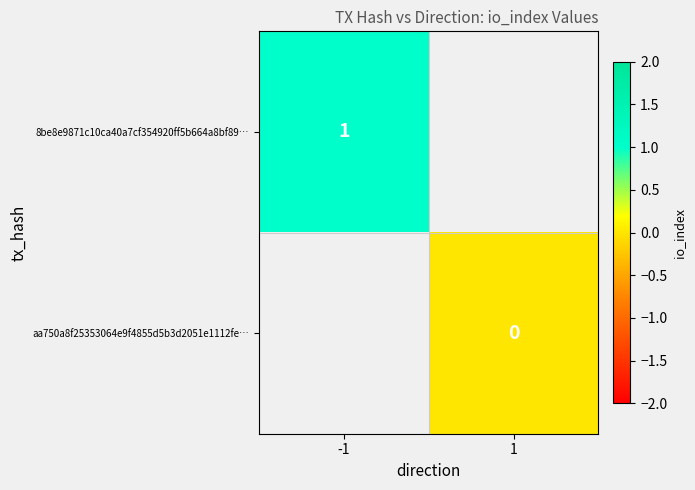

Count the number of data series in this chart.

2